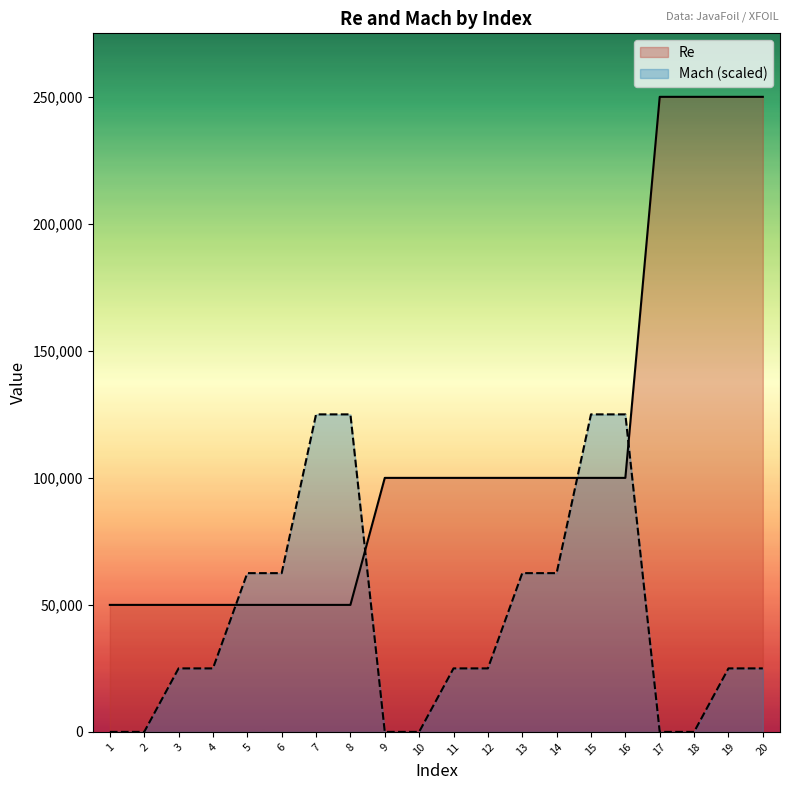

Where does the Mach series first go above 25000?

5